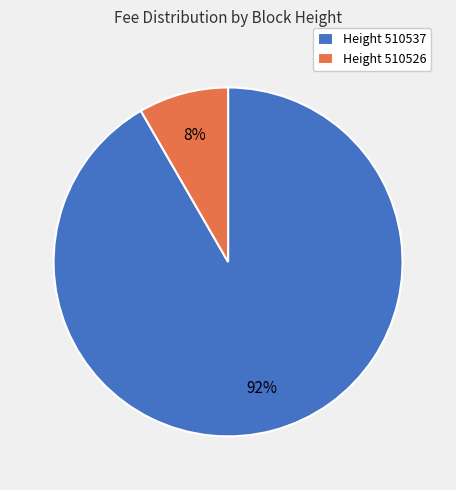

How many slices are in this pie chart?

2